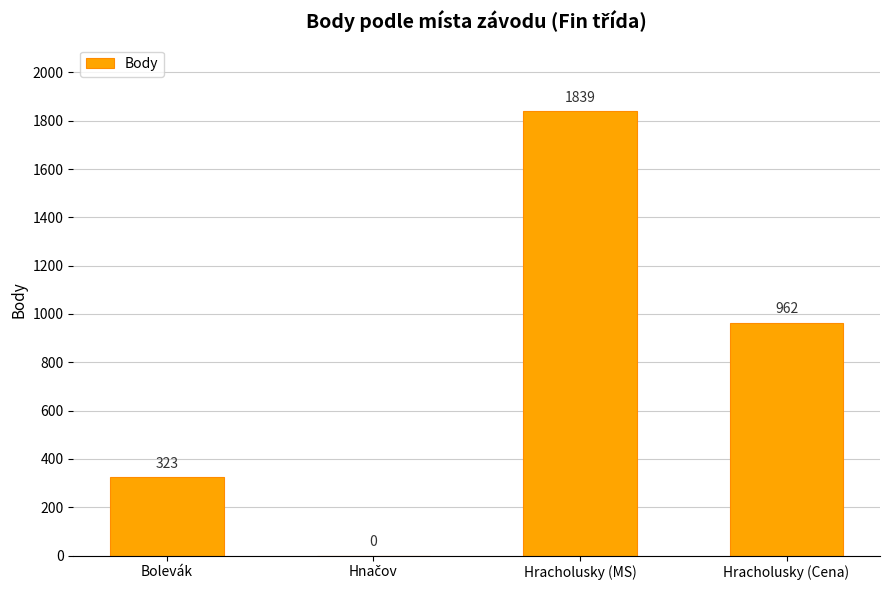

What is the sum of all values?

3124